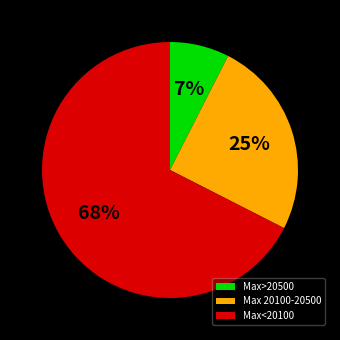

To the nearest percent, what percentage of the pie is Max>20500?

7%